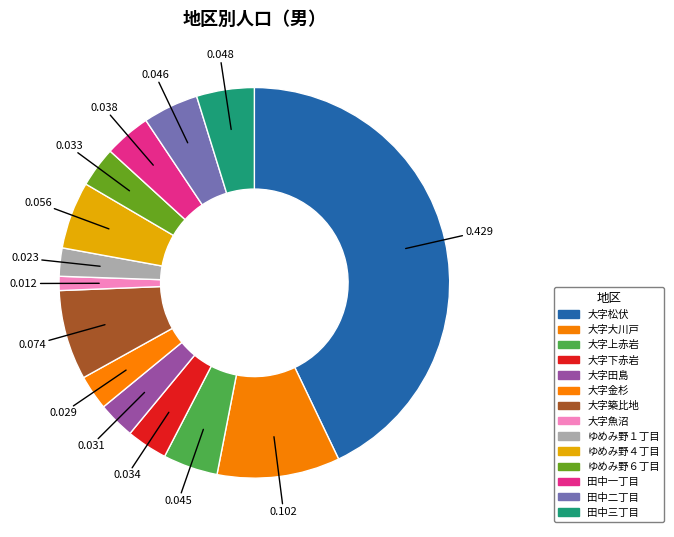

How many segments does this pie chart have?

14